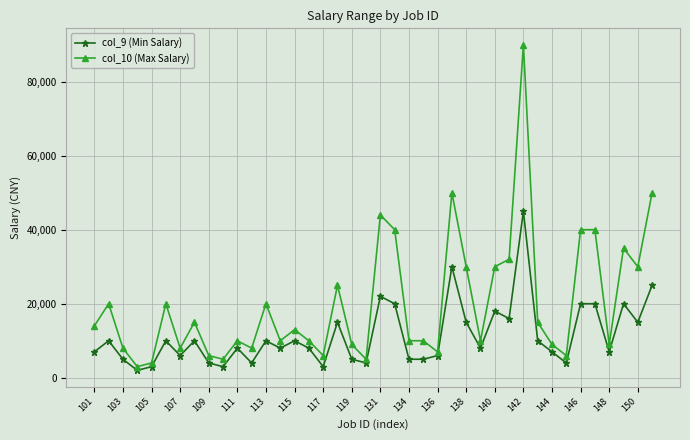

True or false: col_9 (Min Salary) has more than 2 interior local peaks.

True